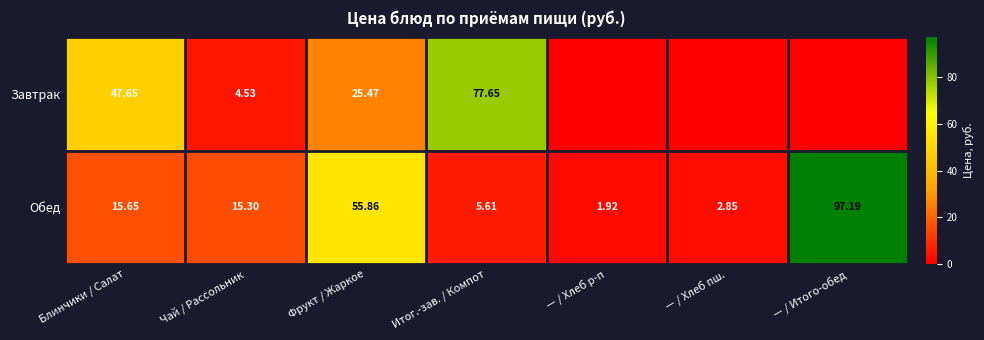

Which category has the lowest value in the Обед series?

— / Хлеб р-п